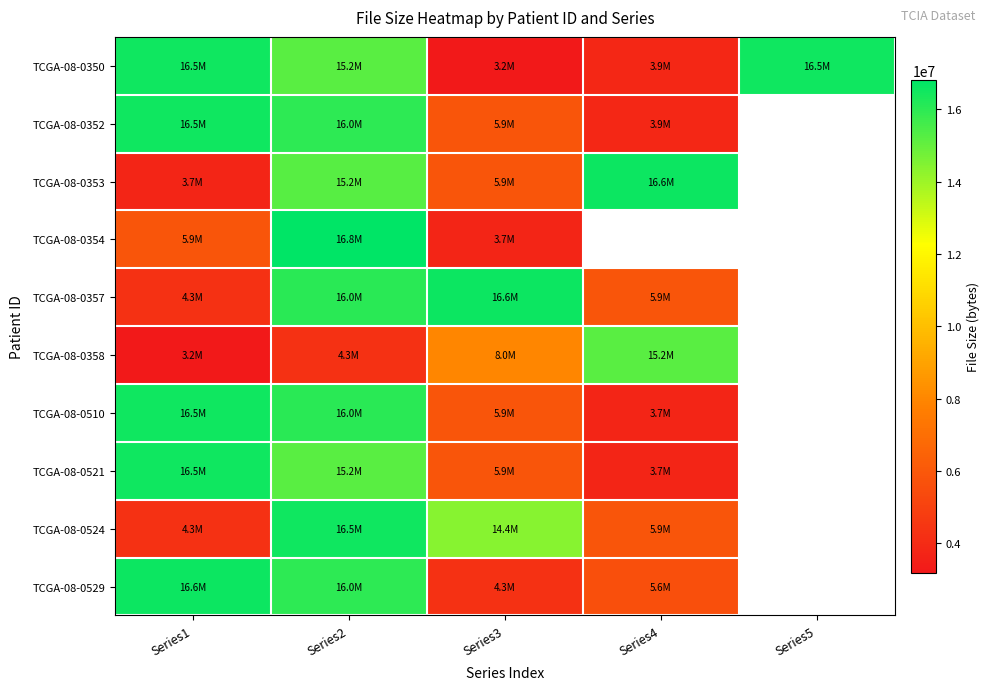

What is the total value across all series at Series1?

104069404.0